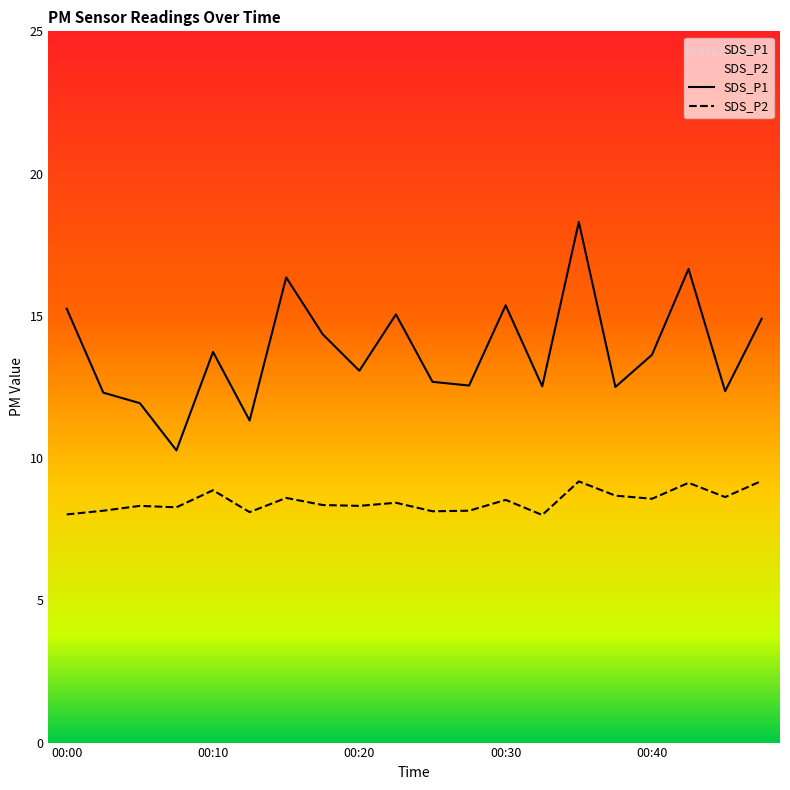

List the labels in order of SDS_P2 value, largest first.

00:48, 00:35, 00:43, 00:10, 00:38, 00:45, 00:15, 00:40, 00:30, 00:23, 00:18, 00:05, 00:20, 00:08, 00:03, 00:28, 00:25, 00:13, 00:00, 00:33